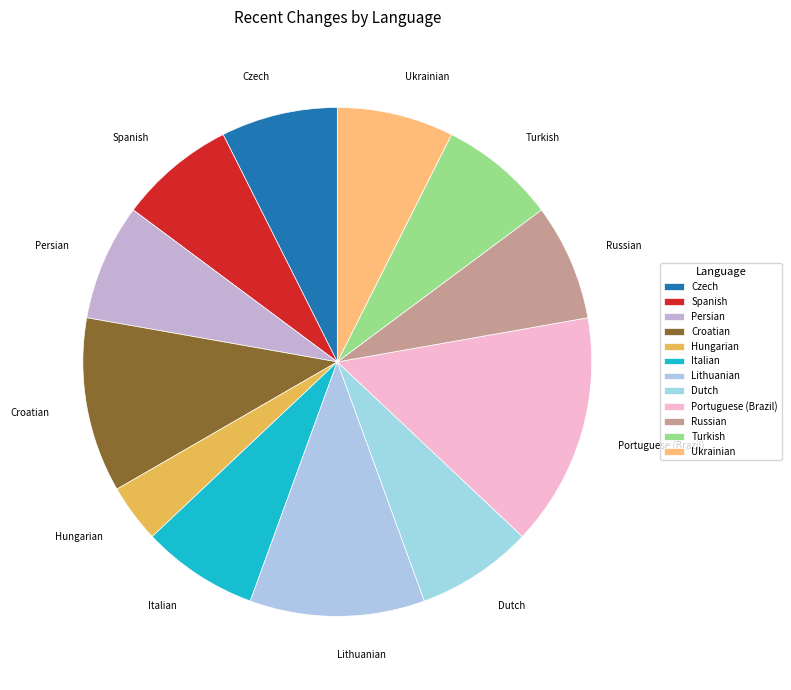

Is there a majority slice in this chart?

No